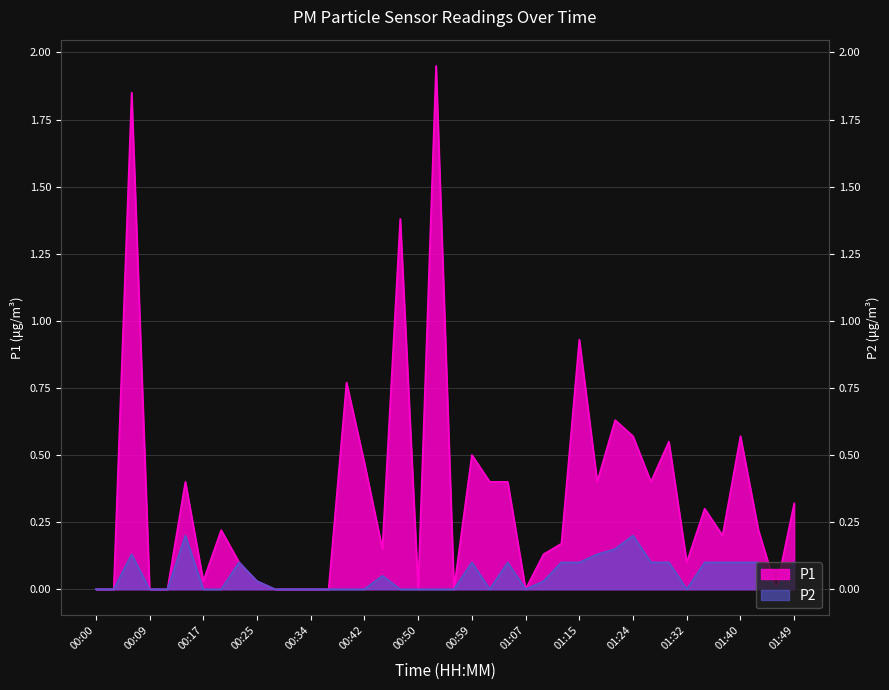

At 00:45, list the series in order from largest to smallest.

P1, P2